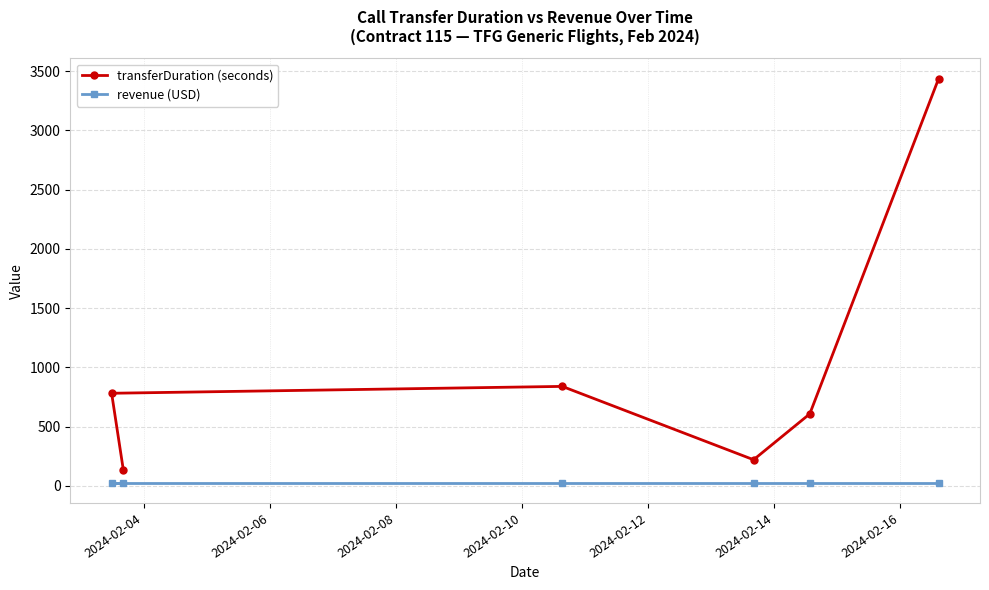

What is the maximum value shown in the chart?

3438